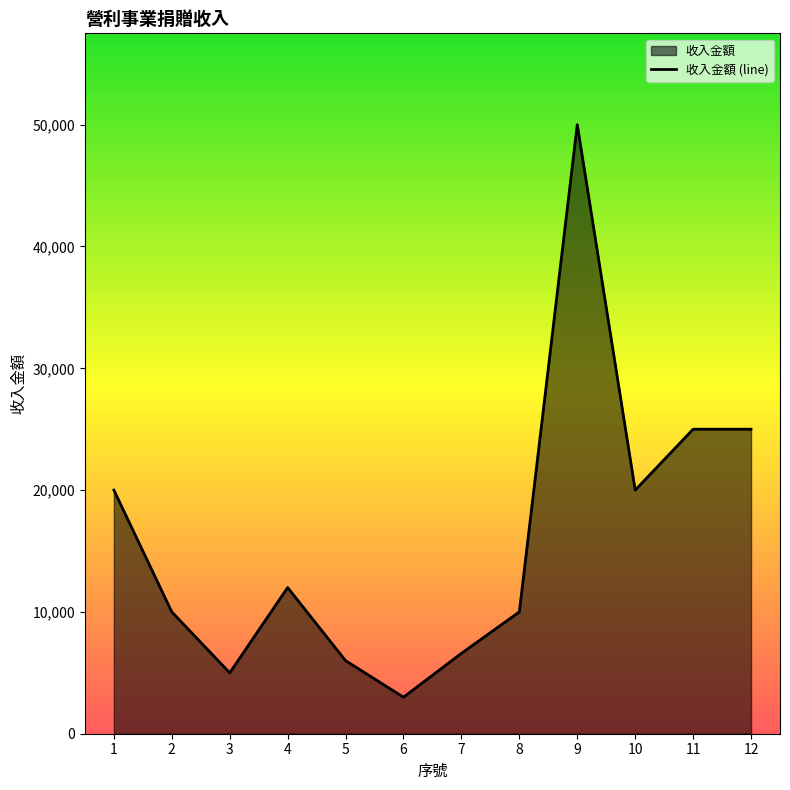

What is the change in value from 1 to 4?

-8000